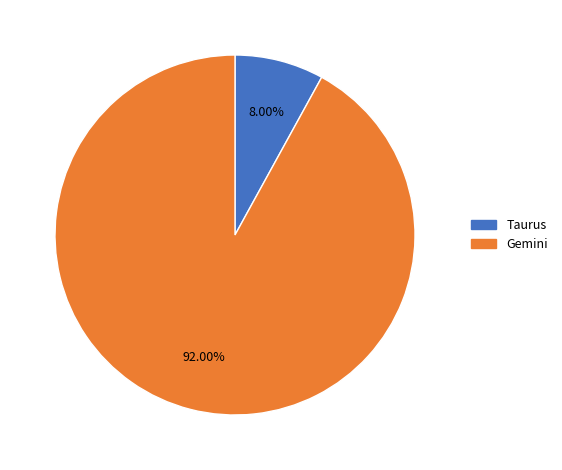

Rank the categories by value from lowest to highest.

Taurus, Gemini